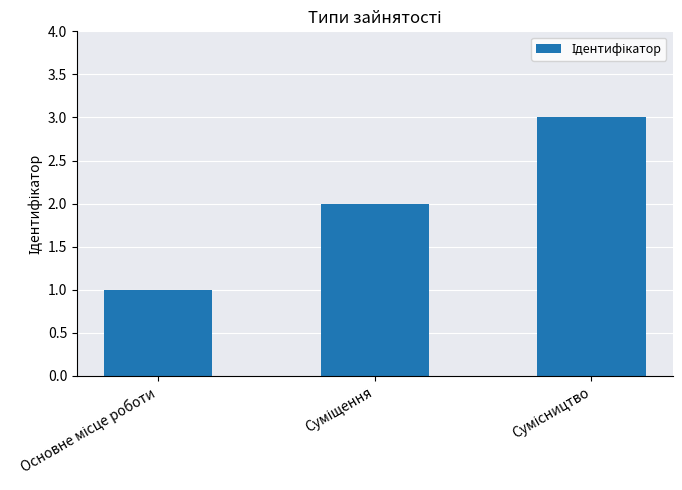

How many values are between 1 and 3?

3